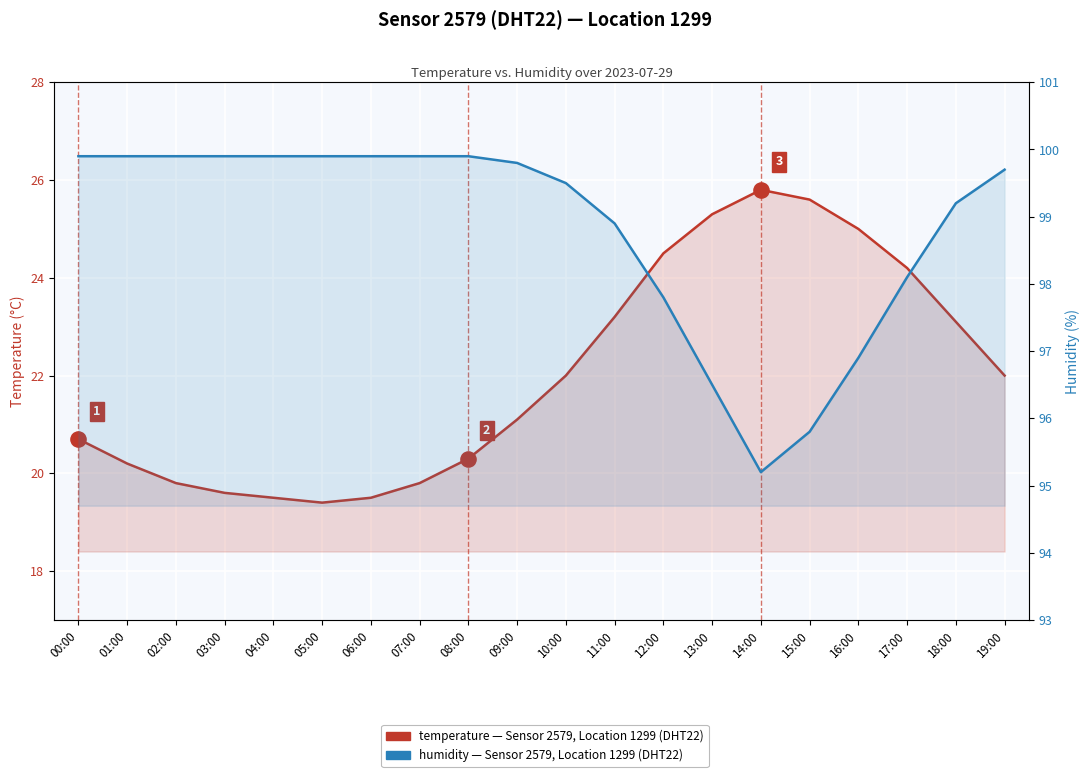

What is the total value across all series at 16:00?

121.9